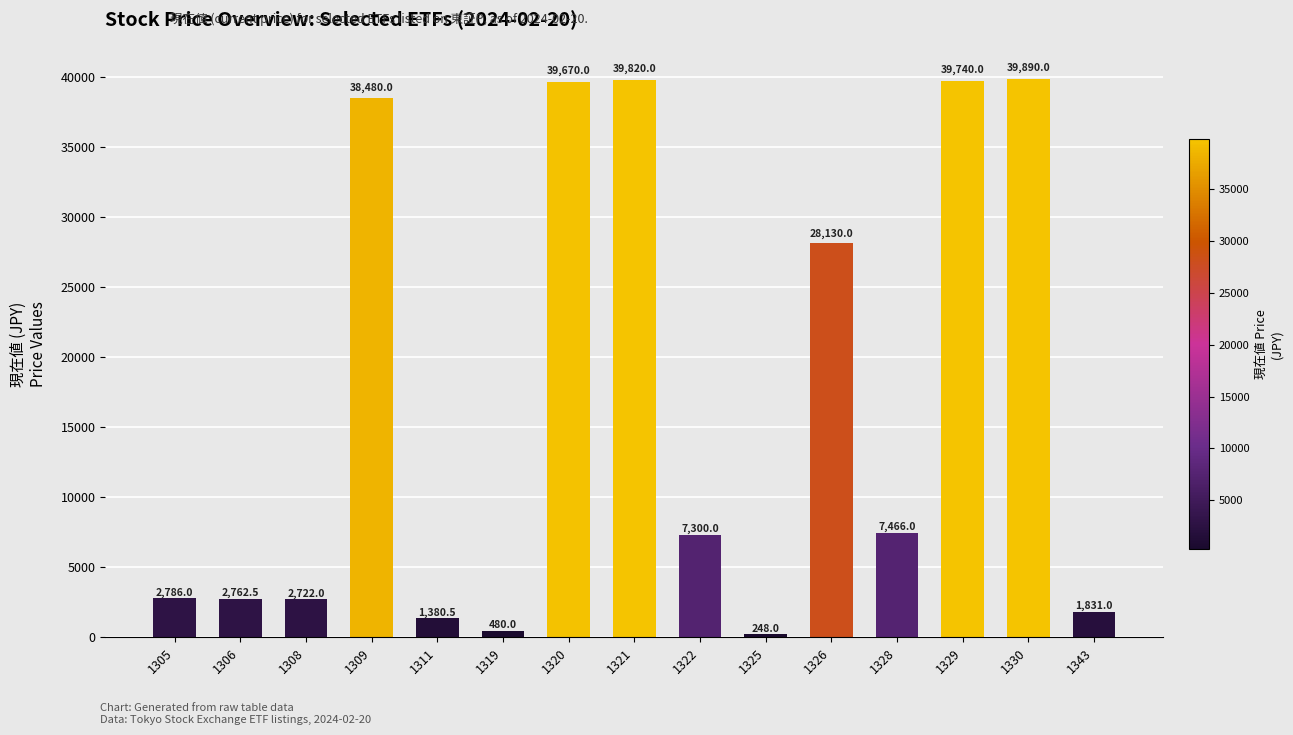

How many bars are there in total?

15